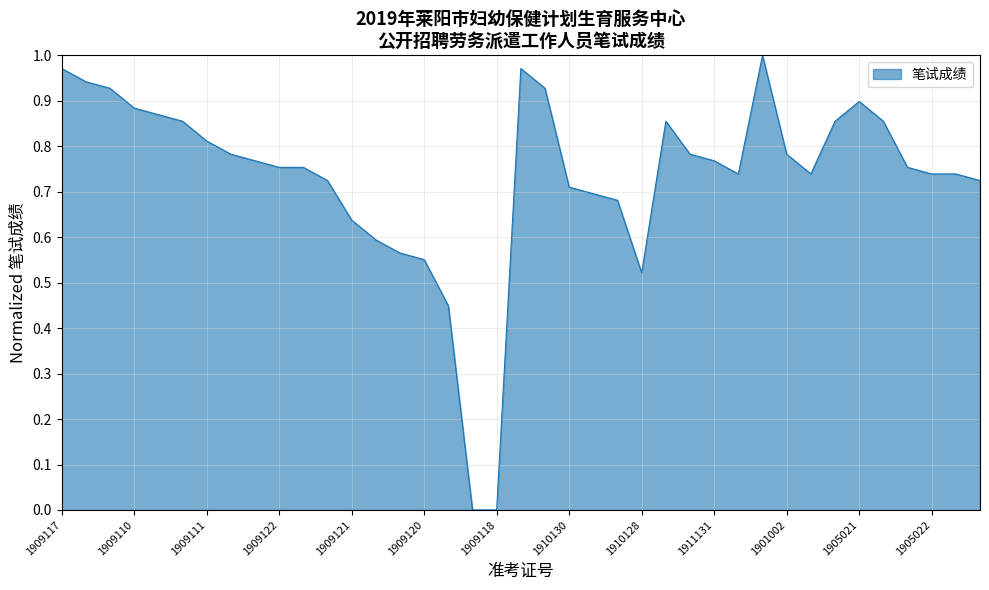

What is the label of the 36th point from the left?

1905018